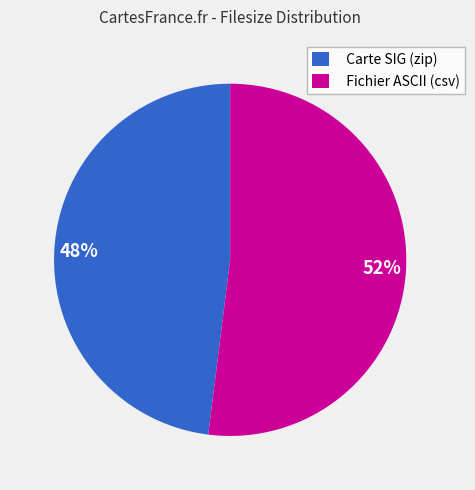

Combined, do 52% and 48% account for over 50%?

Yes